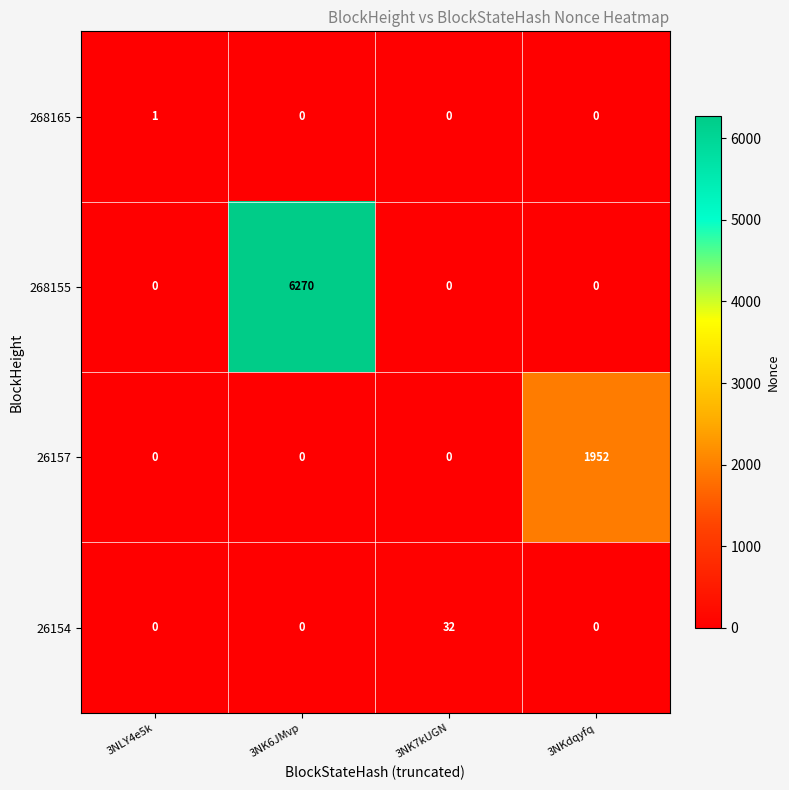

The 26154 series shows 0 at 3NKdqyfq. True or false?

True